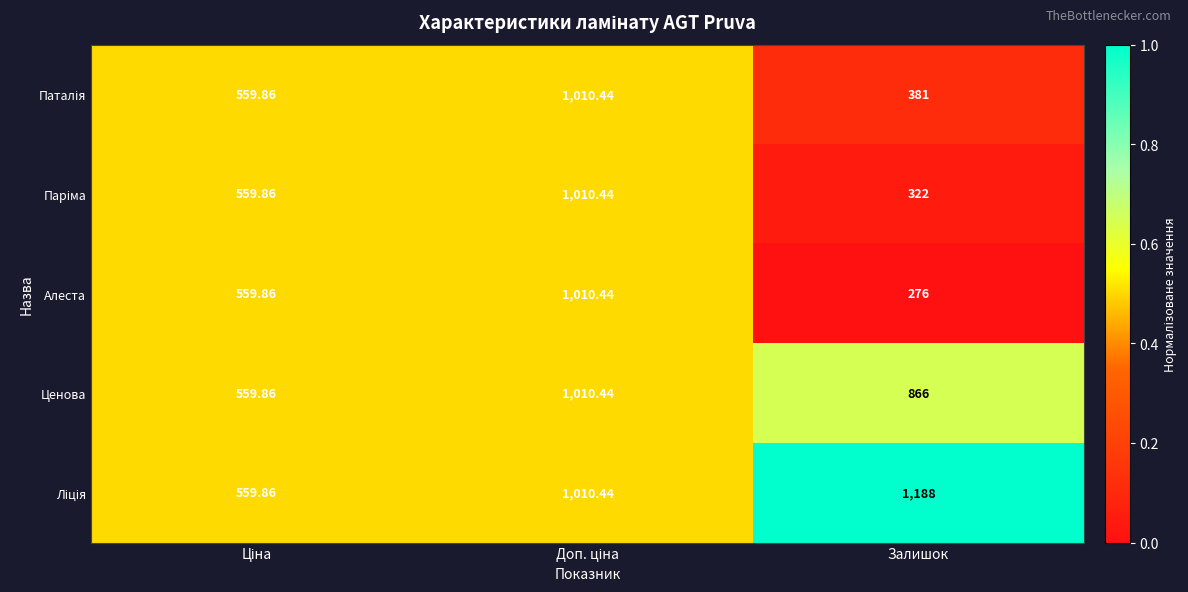

Which series has the largest range (max minus min)?

Алеста